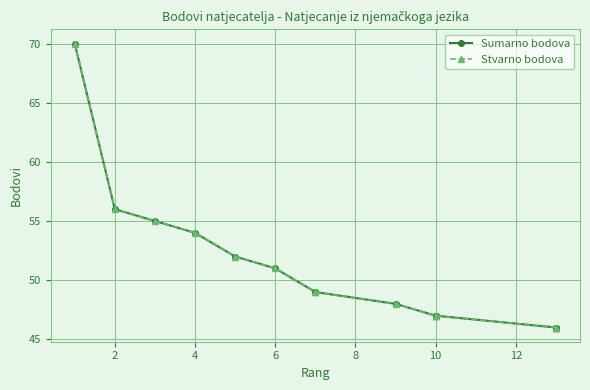

True or false: Stvarno bodova and Sumarno bodova cross at least once.

False